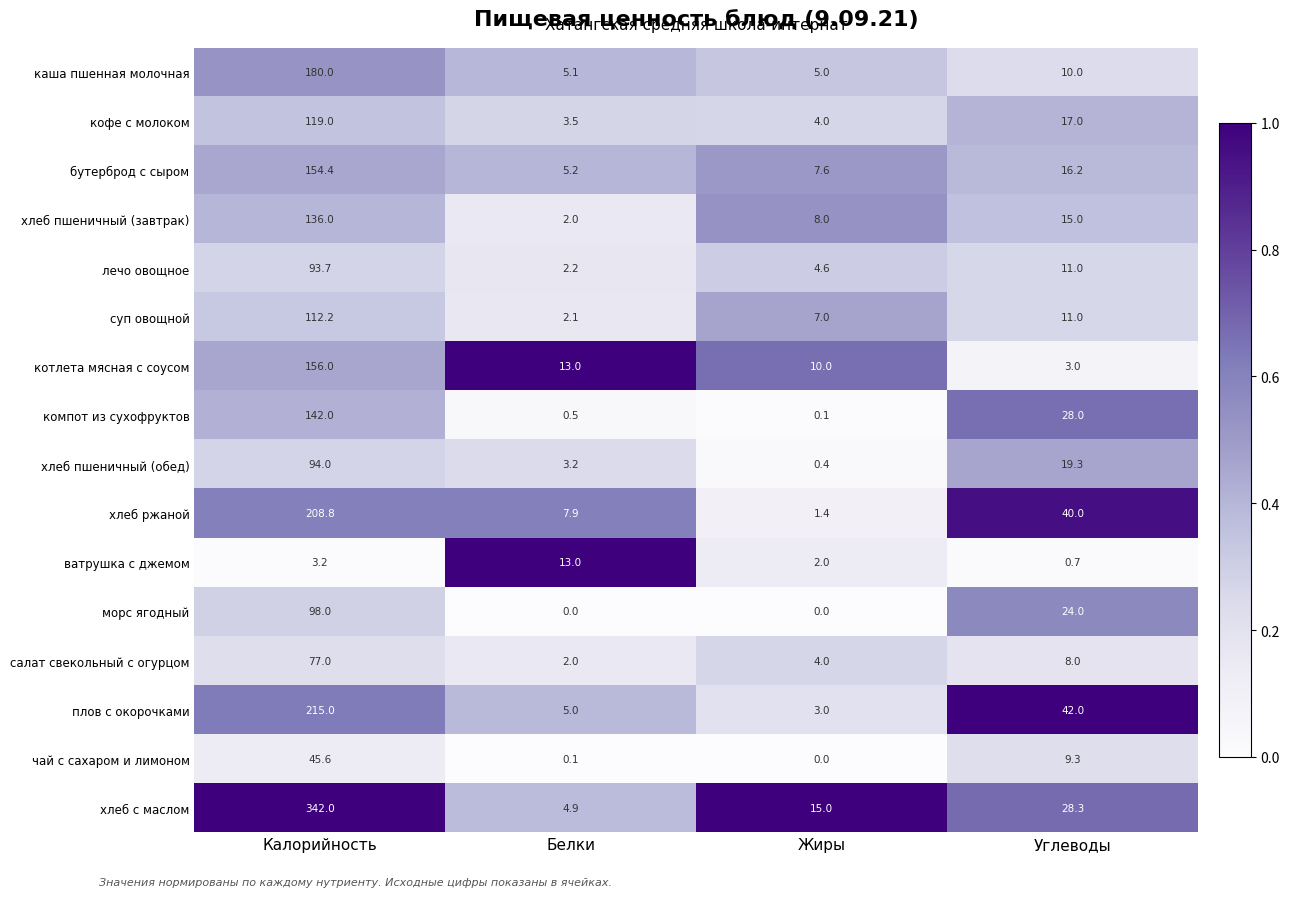

Rank the series at Калорийность from highest to lowest value.

хлеб с маслом, плов с окорочками, хлеб ржаной, каша пшенная молочная, котлета мясная с соусом, бутерброд с сыром, компот из сухофруктов, хлеб пшеничный (завтрак), кофе с молоком, суп овощной, морс ягодный, хлеб пшеничный (обед), лечо овощное, салат свекольный с огурцом, чай с сахаром и лимоном, ватрушка с джемом